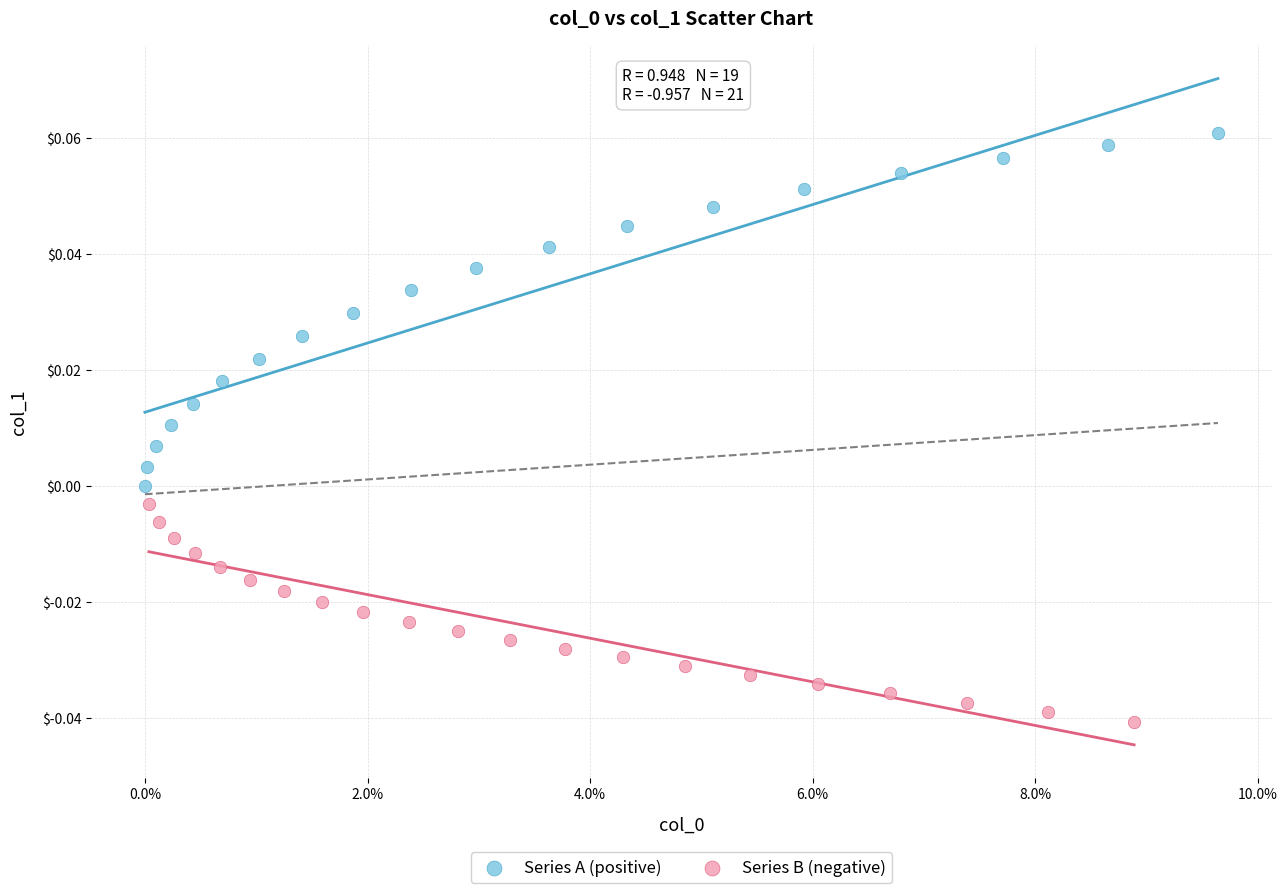

What are all the series names shown in the legend?

Series A (positive), Series B (negative)